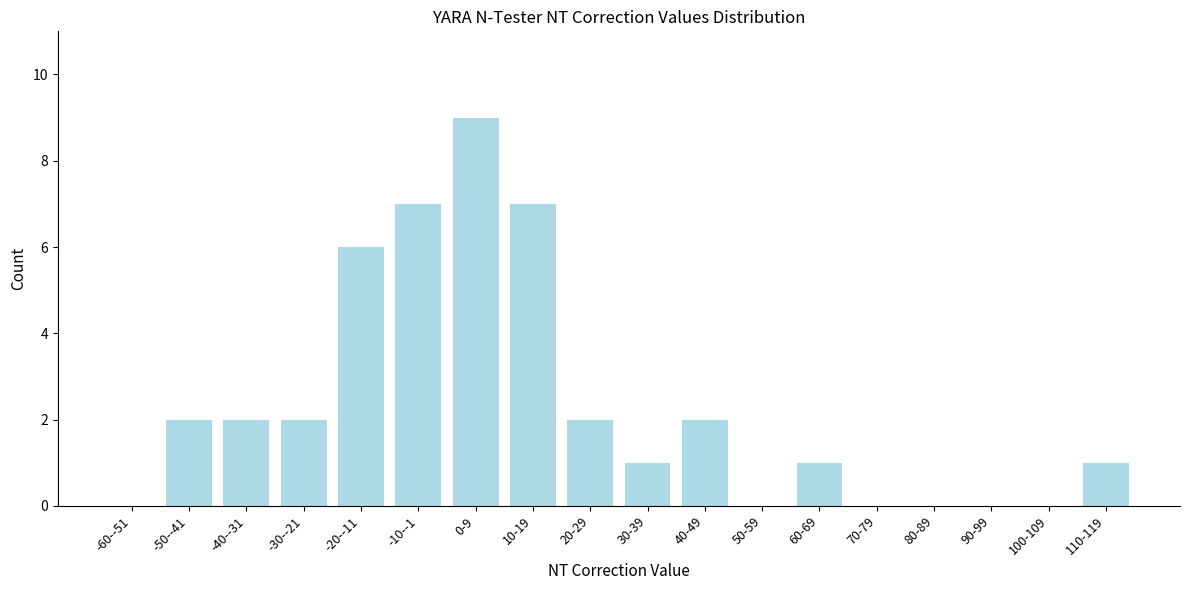

Reading right to left, what are all the values shown in this chart?

110-119=1	100-109=0	90-99=0	80-89=0	70-79=0	60-69=1	50-59=0	40-49=2	30-39=1	20-29=2	10-19=7	0-9=9	-10--1=7	-20--11=6	-30--21=2	-40--31=2	-50--41=2	-60--51=0